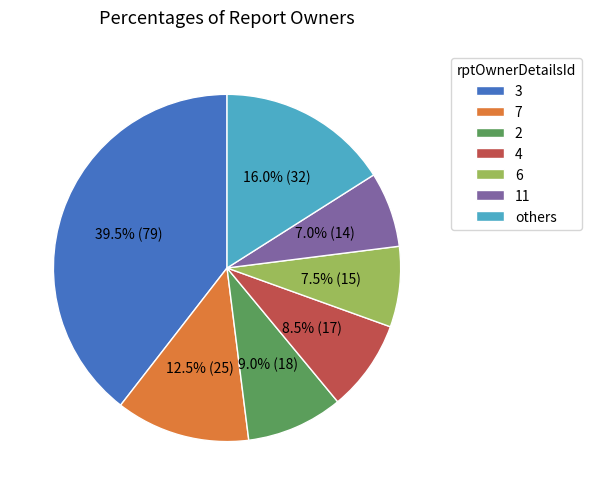

Is there any slice that represents more than half of the pie?

No